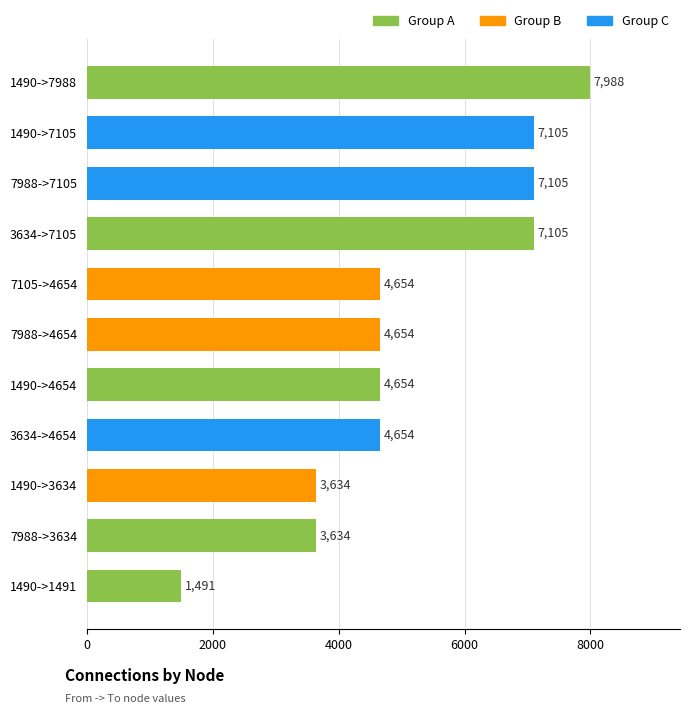

Read the value at 7988->4654, to the nearest 10.

4650